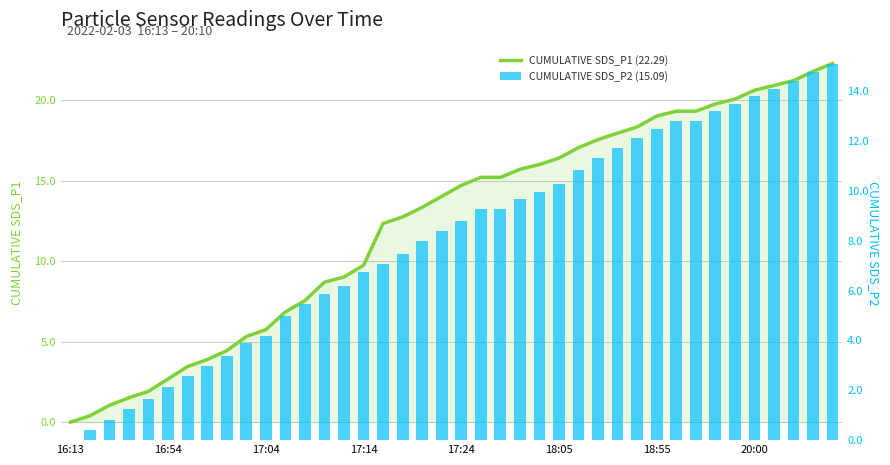

Which series has the widest spread of values?

CUMULATIVE SDS_P1 (22.29)